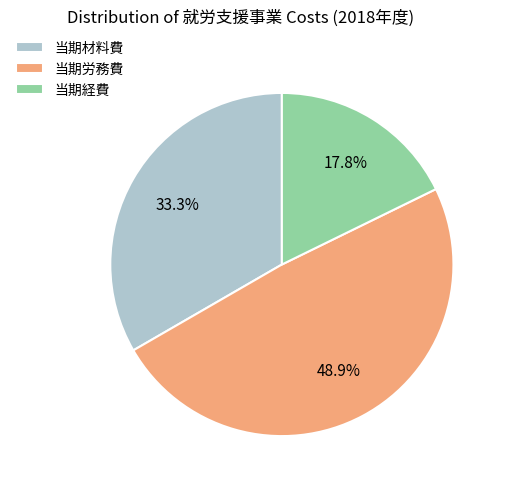

The 当期材料費 slice represents 28% of the pie. True or false?

False